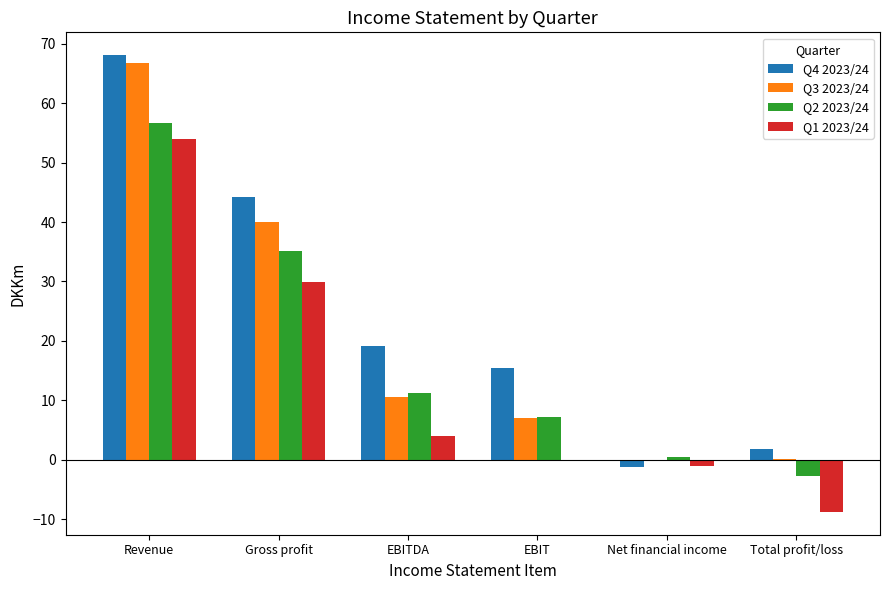

What is the sum of all Q4 2023/24 values?

147.5